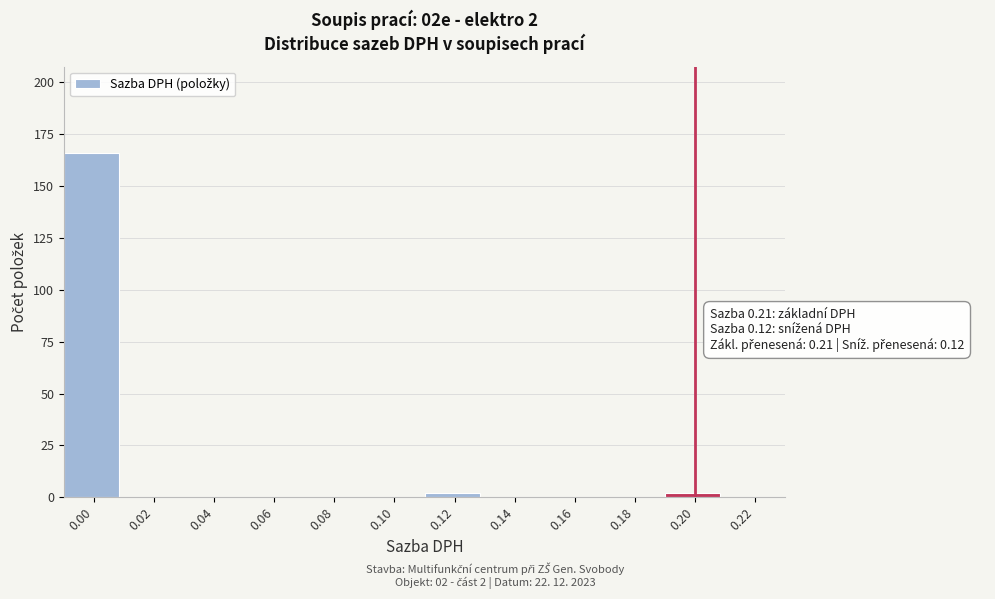

Reading left to right, extract all data points from this chart.

0.00=166	0.02=0	0.04=0	0.06=0	0.08=0	0.10=0	0.12=2	0.14=0	0.16=0	0.18=0	0.20=2	0.22=0